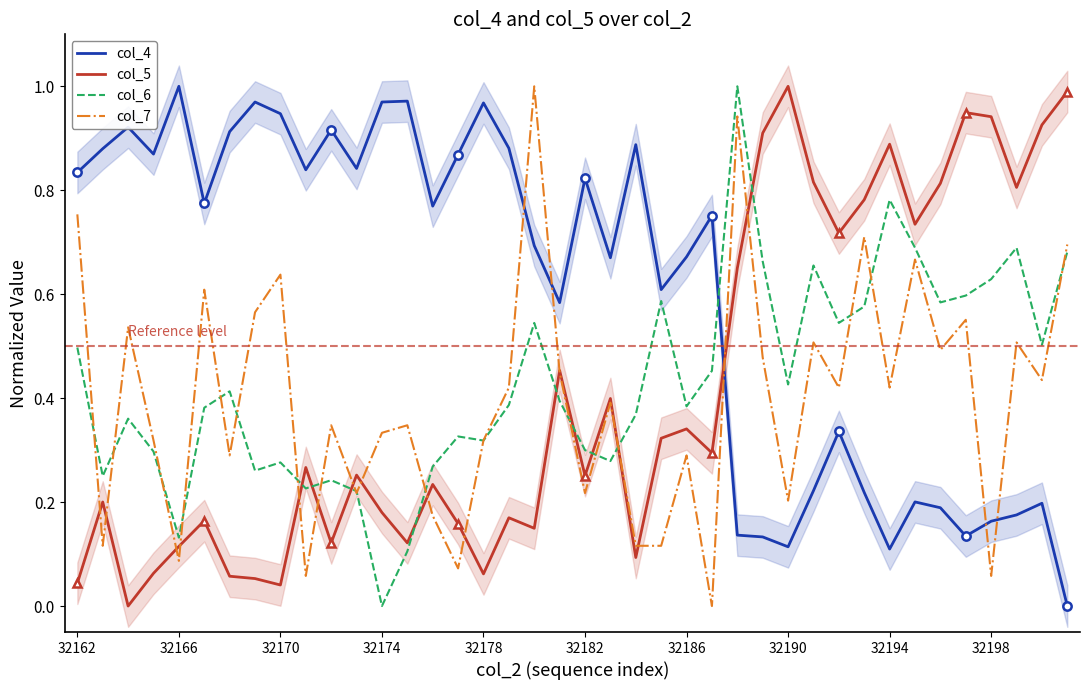

What are all the series names shown in the legend?

col_4, col_5, col_6, col_7